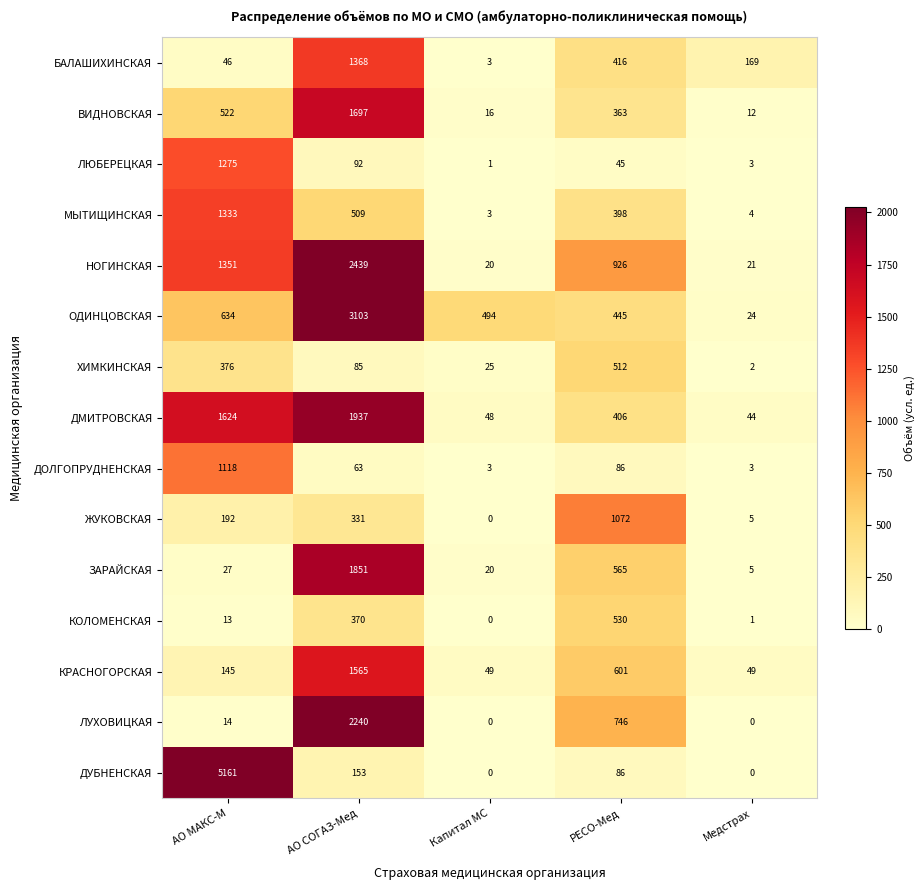

List the series in order of their peak value, lowest first.

ХИМКИНСКАЯ, КОЛОМЕНСКАЯ, ЖУКОВСКАЯ, ДОЛГОПРУДНЕНСКАЯ, ЛЮБЕРЕЦКАЯ, МЫТИЩИНСКАЯ, БАЛАШИХИНСКАЯ, КРАСНОГОРСКАЯ, ВИДНОВСКАЯ, ЗАРАЙСКАЯ, ДМИТРОВСКАЯ, ЛУХОВИЦКАЯ, НОГИНСКАЯ, ОДИНЦОВСКАЯ, ДУБНЕНСКАЯ